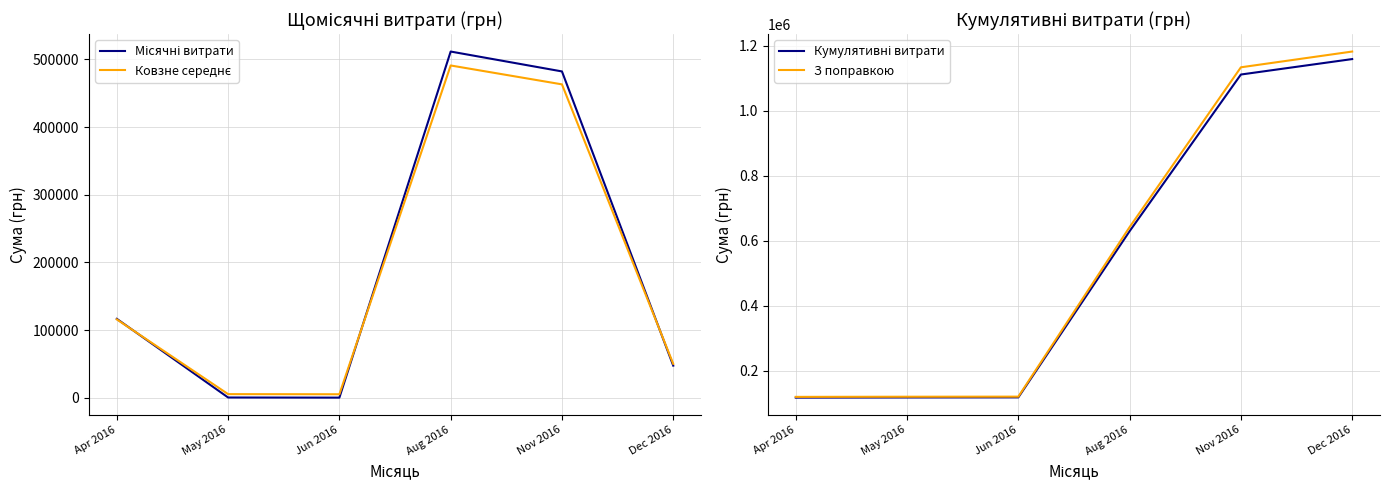

What is the difference between the maximum and minimum values in the Кумулятивні витрати series?

1042352.6